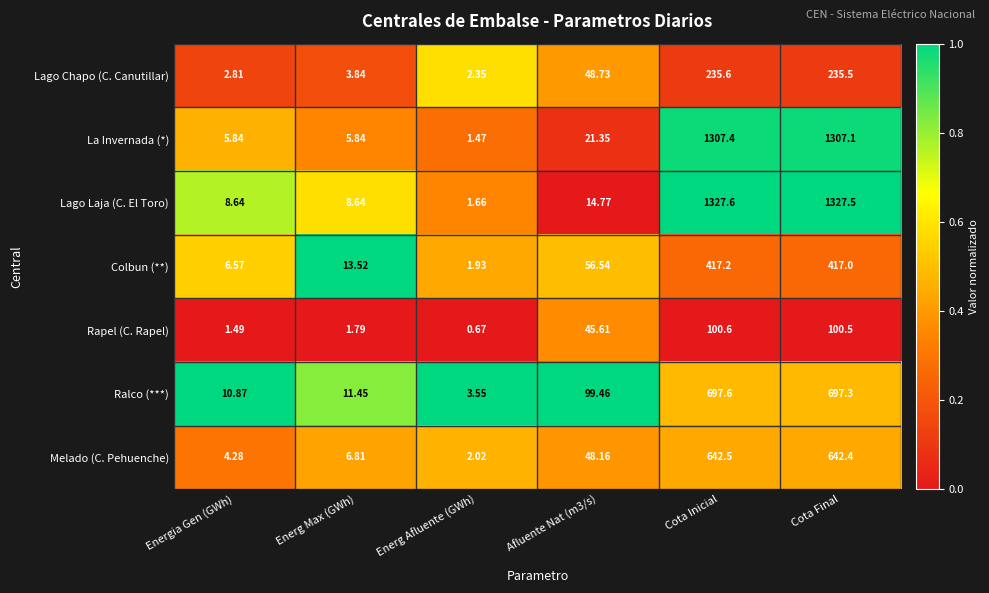

At which category is the sum across all series the highest?

Cota Inicial